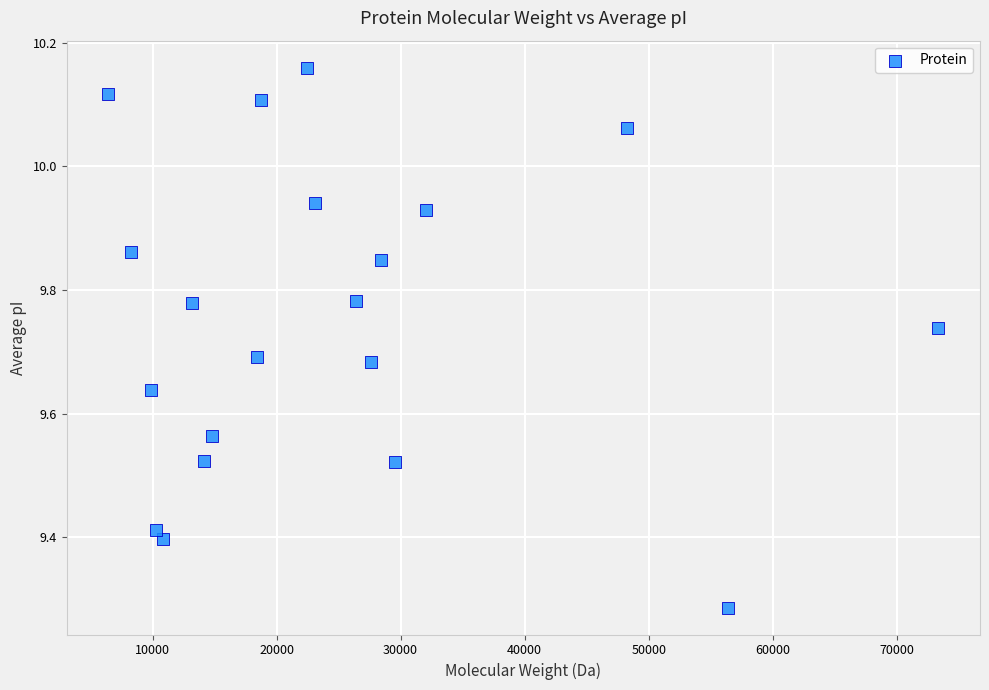

What is the range of Y values (max minus min)?

0.9